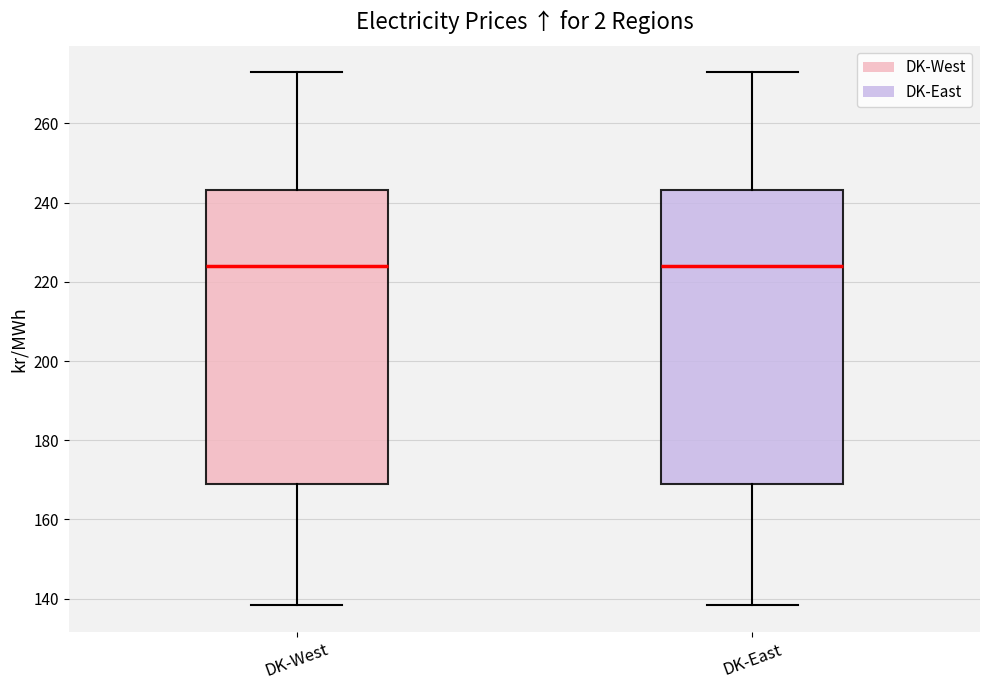

Reading left to right, transcribe this box plot: for each box, give where its median line is, the range the box spans, and where its two whiskers end, as read against the y-axis. The values are not printed on the chart, so give them approximately, as read against the axis.

DK-West: median 224, box 168 to 244, whiskers 138 to 272
DK-East: median 224, box 168 to 244, whiskers 138 to 272